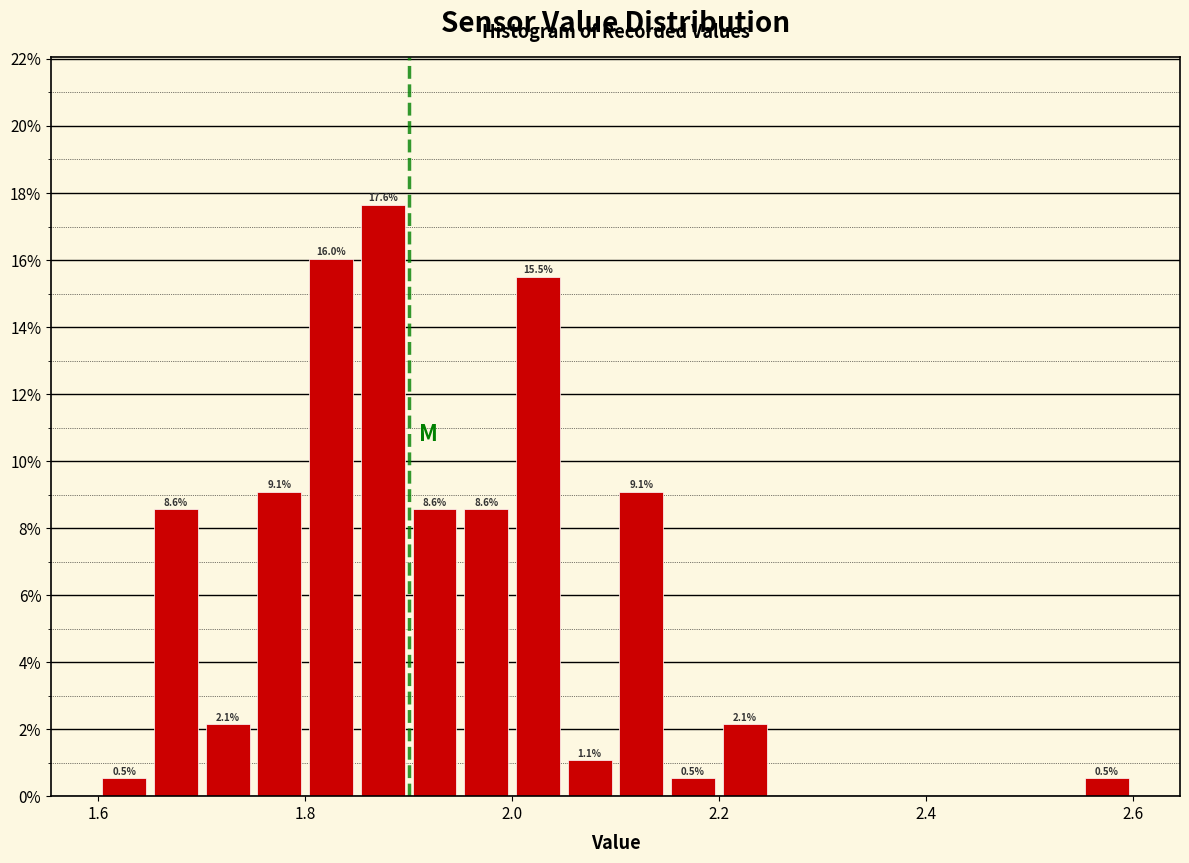

Read against the x-axis, roughly where is the centre of the tallest bar?

1.88